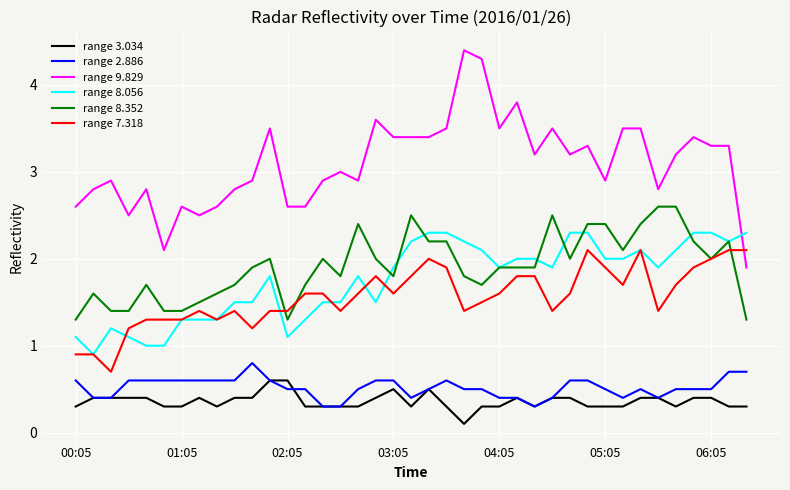

True or false: range 2.886 and range 3.034 intersect in this chart.

True